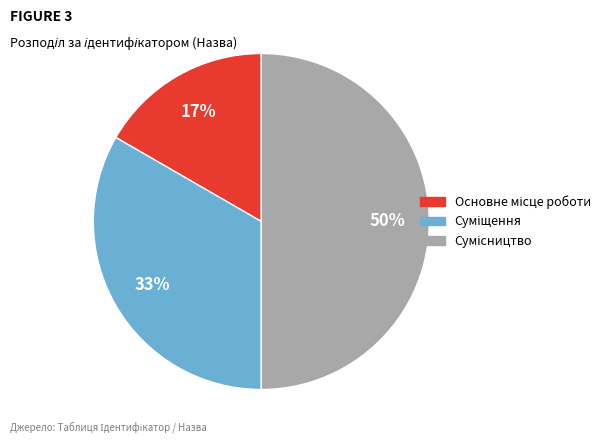

To the nearest percent, what is the average slice percentage?

33%